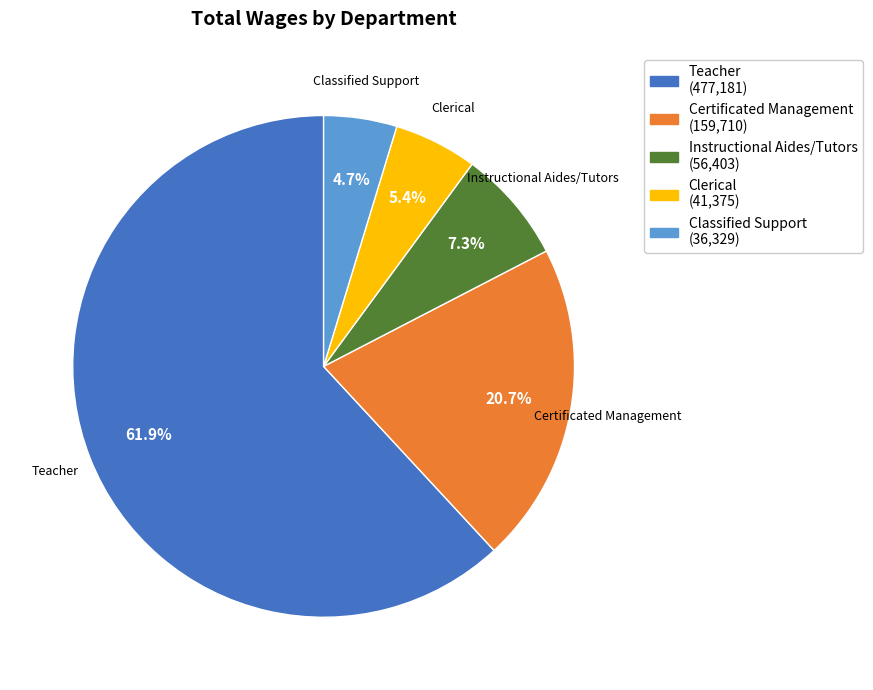

Is there any slice that represents more than half of the pie?

Yes